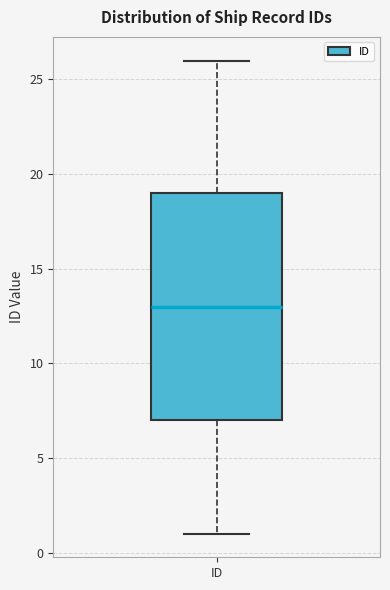

Read this box plot against the y-axis: the position of the median line, the range covered by the box, and the ends of both whiskers. The values are not printed on the chart, so give them approximately, as read against the axis.

median 13, box 7 to 19, whiskers 1 to 26